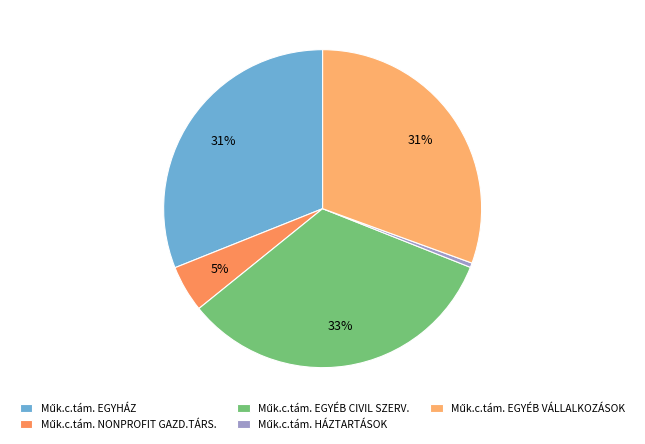

Count the number of slices in the pie.

5